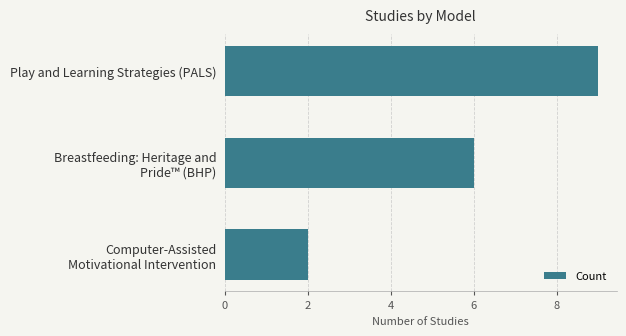

Does the chart contain stacked bars?

No